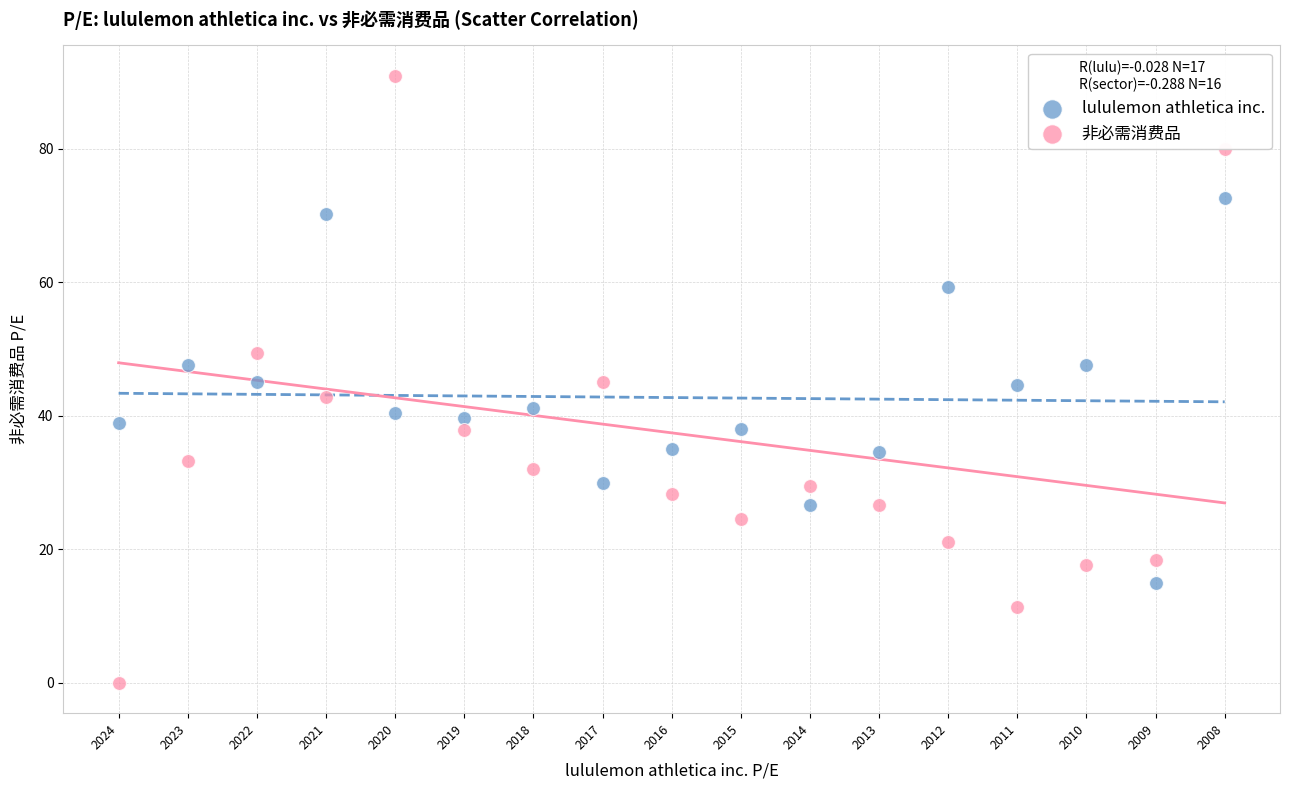

Which series reaches the minimum Y coordinate?

非必需消费品